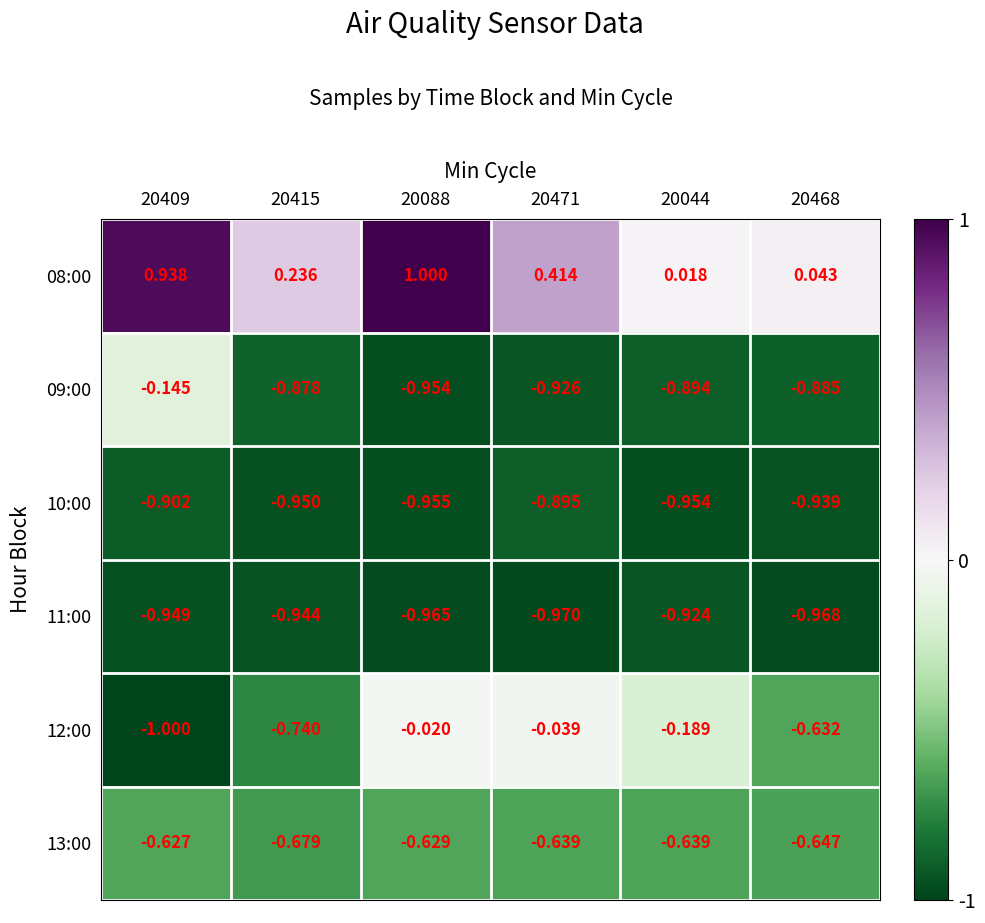

Is the value of 08:00 at 20471 greater than the value of 13:00 at 20468?

Yes